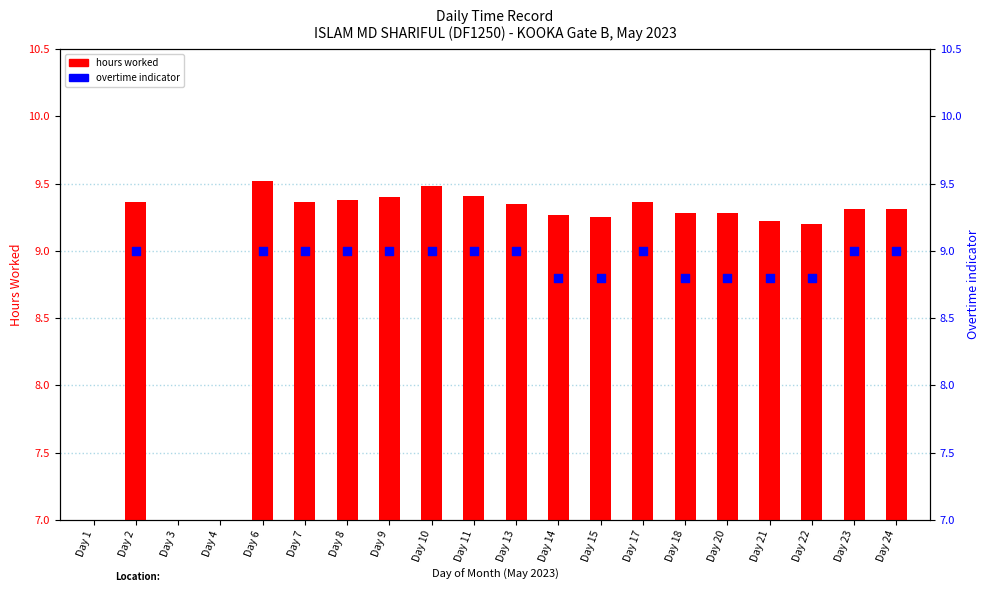

What is the change in value from Day 9 to Day 13?

-0.1